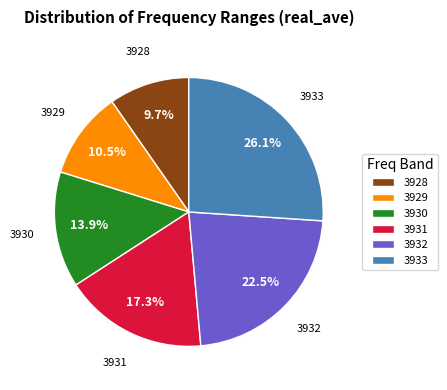

What is the largest slice in the pie chart?

3933